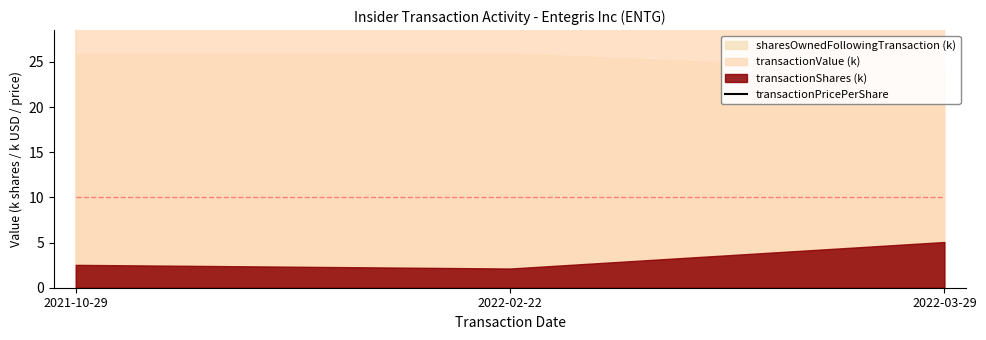

What position from the right is 2022-02-22?

2